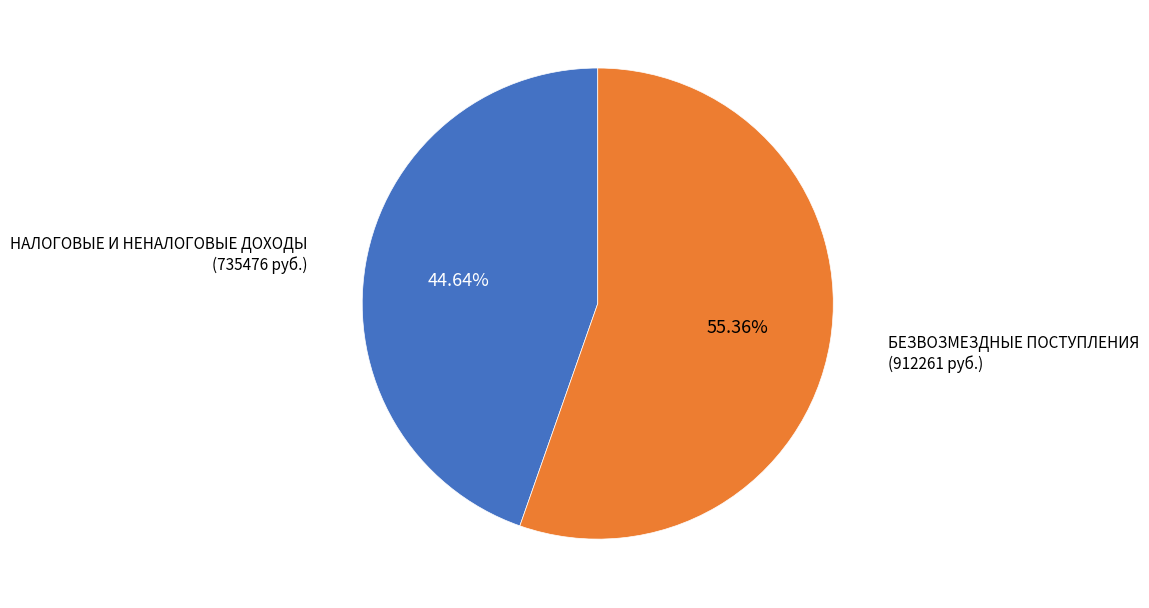

Is there any slice that represents more than half of the pie?

Yes